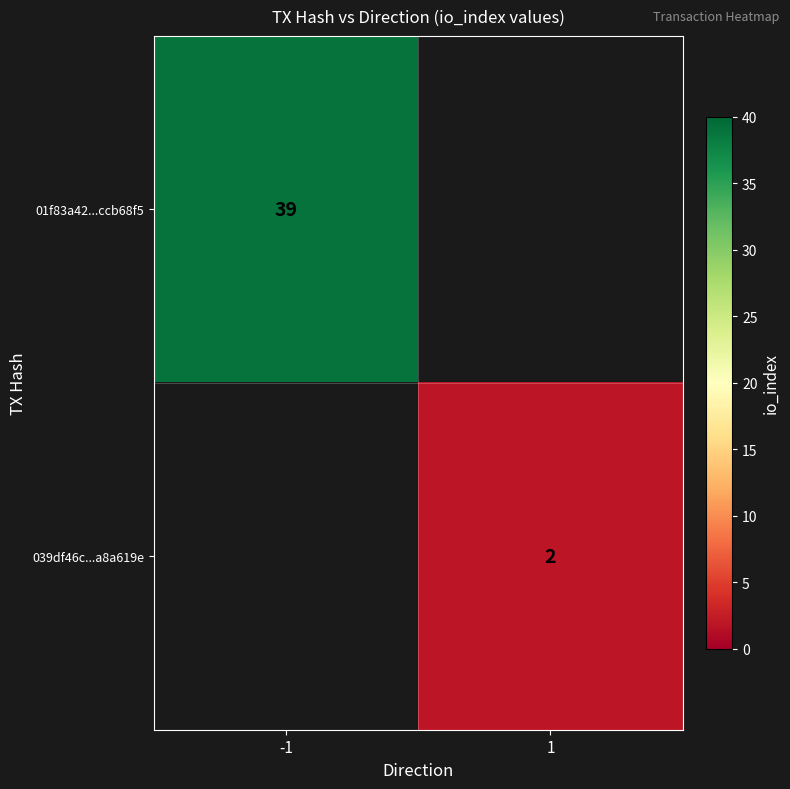

How many categories are shown in the chart?

2